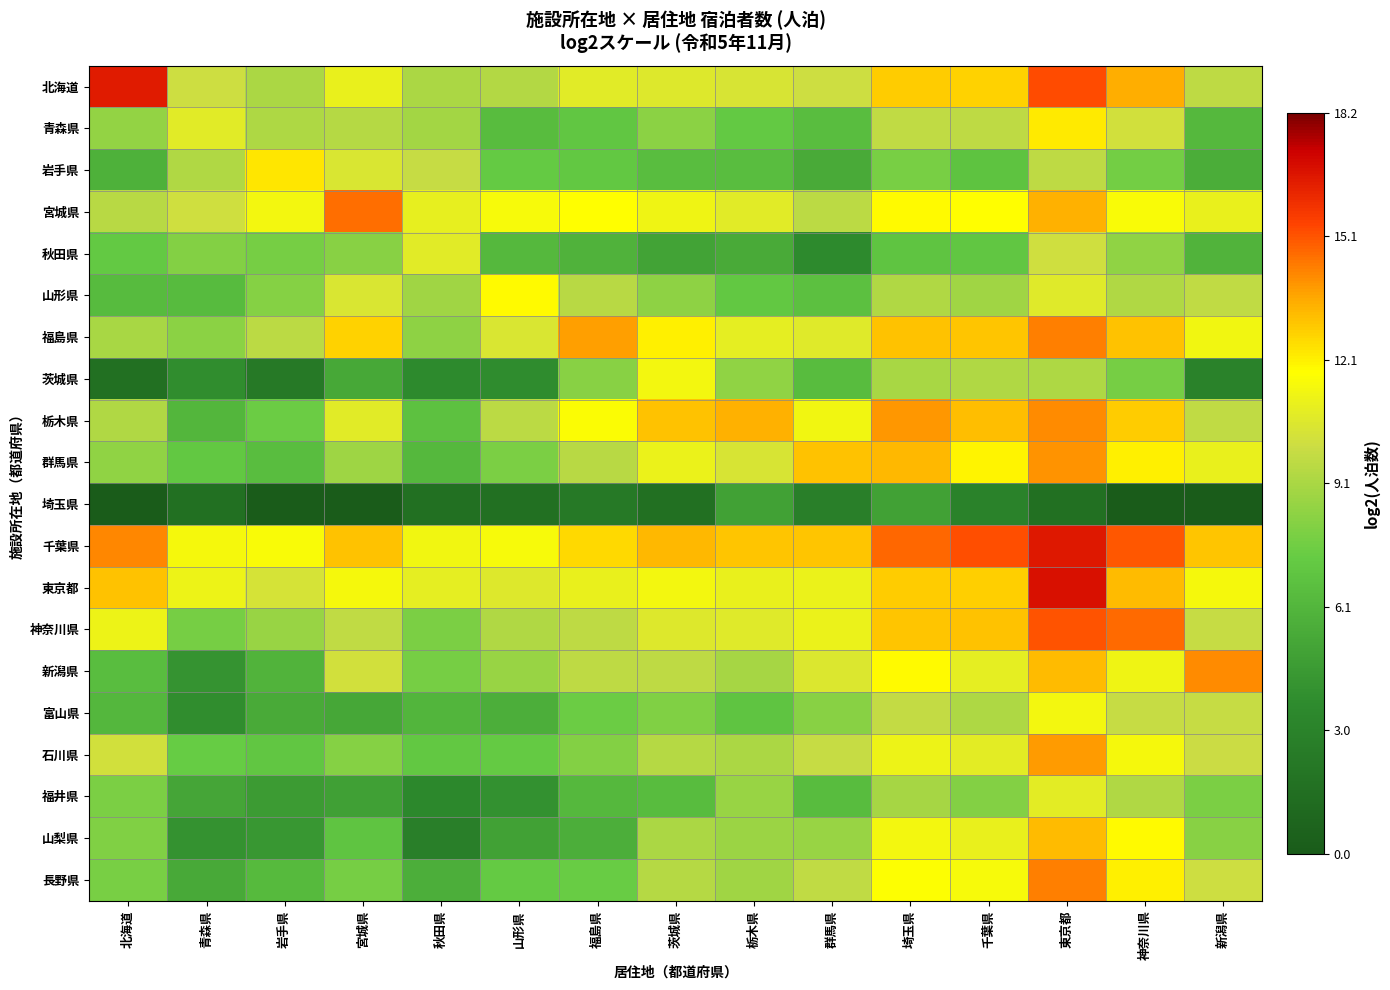

At which category does the chart reach its peak across all series?

東京都